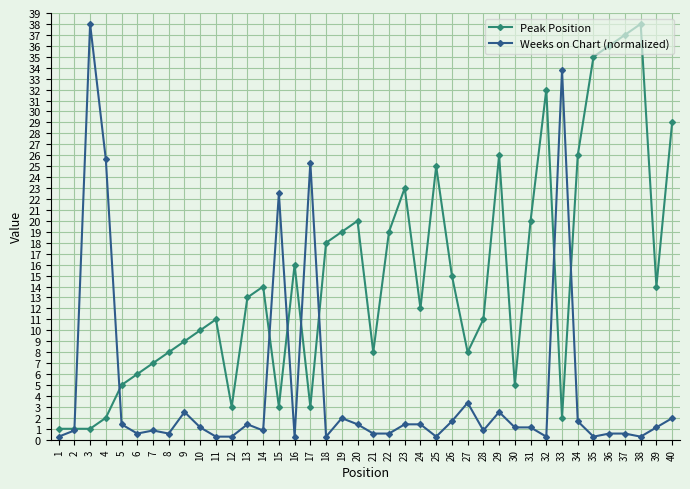

Rank the series by their average value, from lowest to highest.

Weeks on Chart (normalized), Peak Position